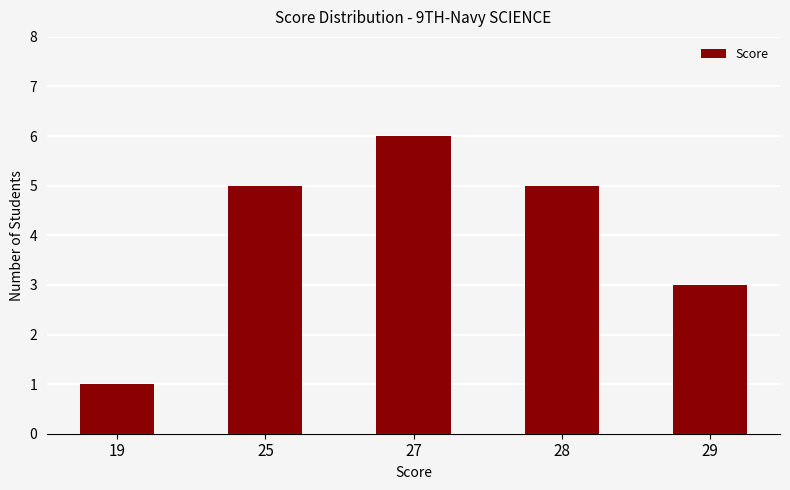

Which category has the lowest value across all series?

19